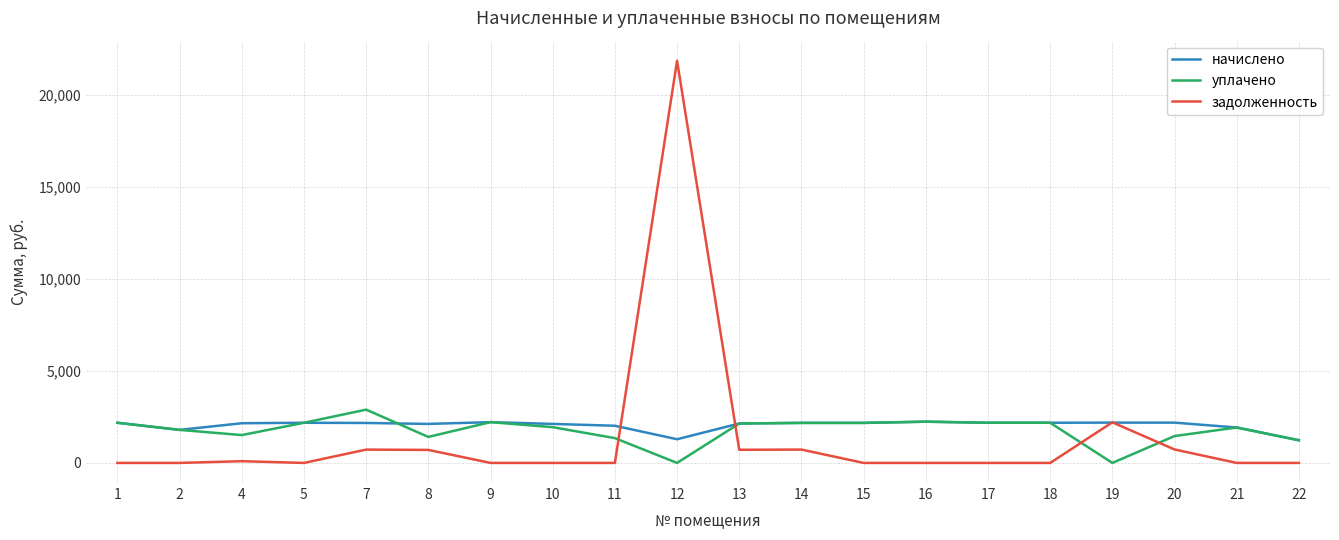

What are all the series names shown in the legend?

начислено, уплачено, задолженность